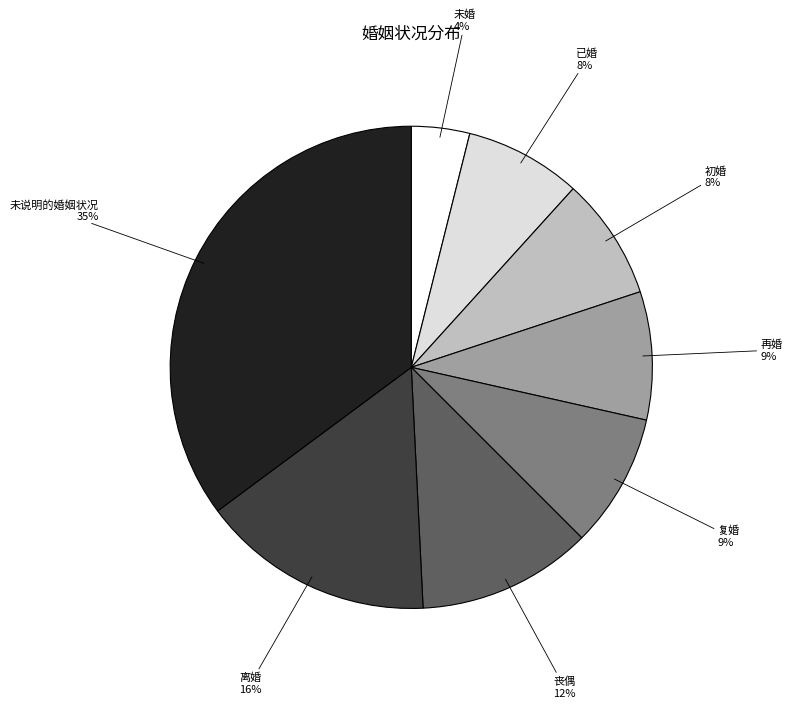

What is the ratio of the value at 复婚 to the value at 离婚?

0.6